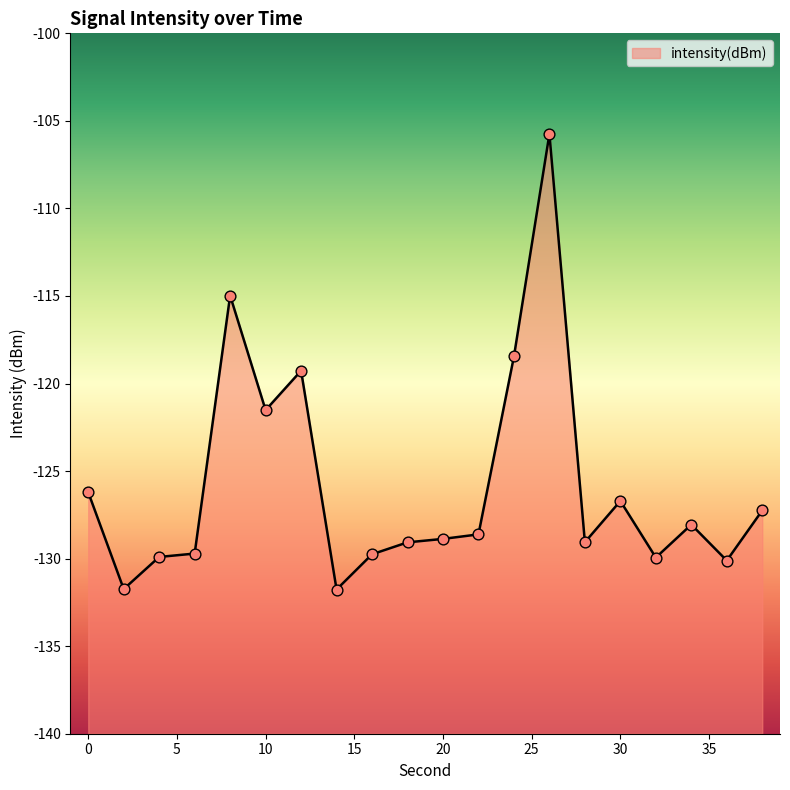

What is the change in value from 20 to 26?

+23.1